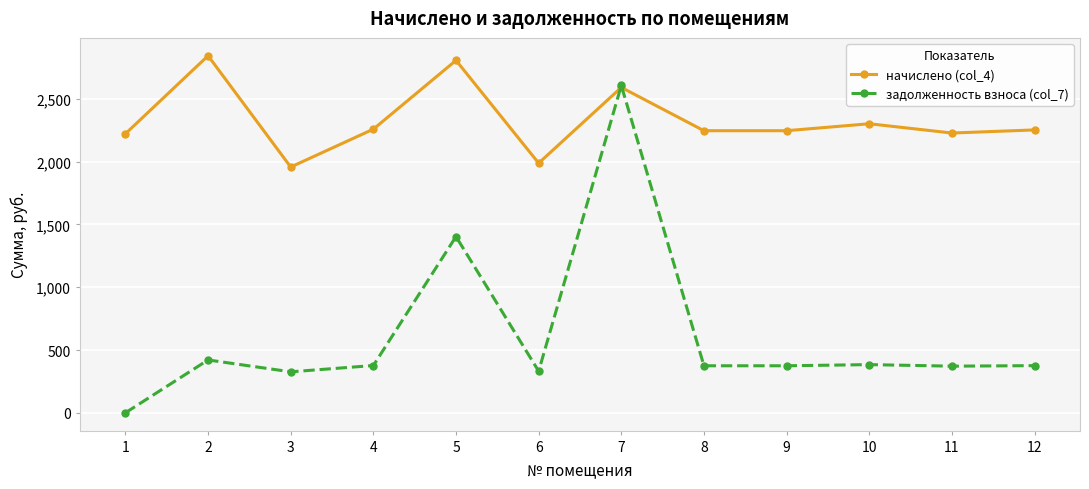

True or false: задолженность взноса (col_7) has more than 0 points higher than both neighbors.

True